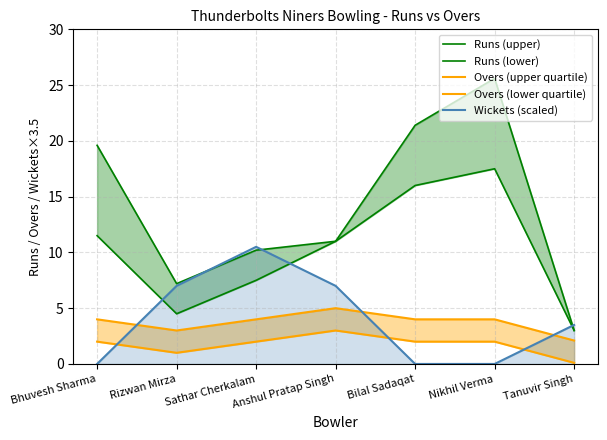

How many values in the Runs (lower) series are below 11?

3